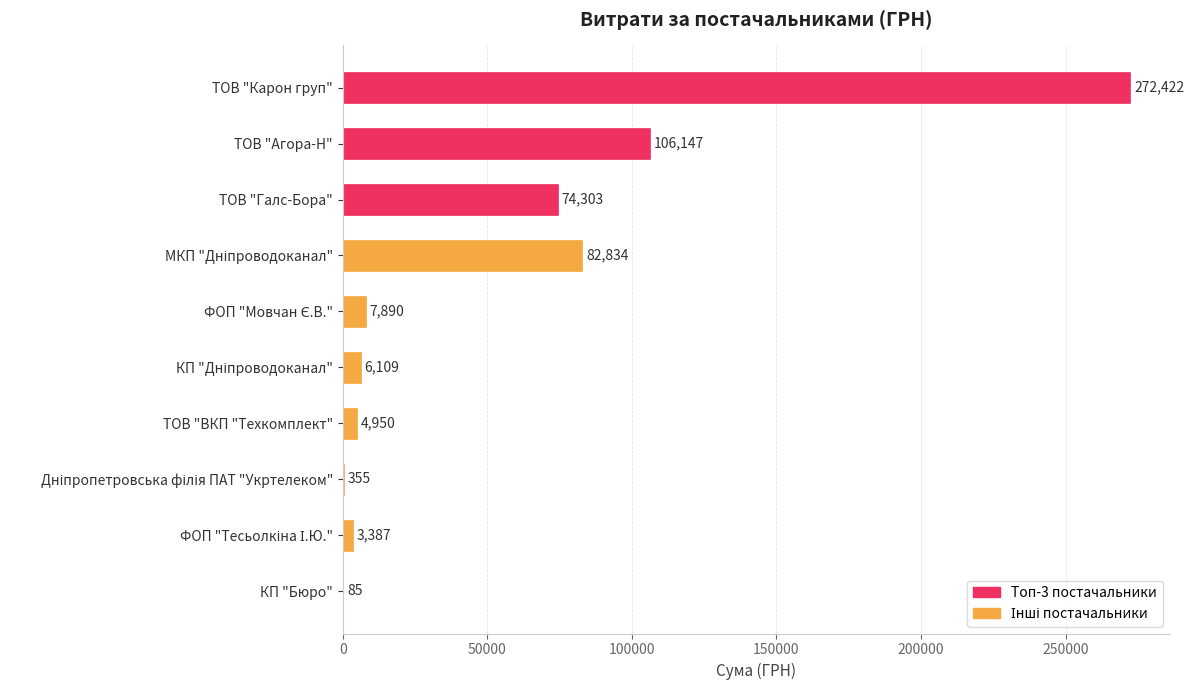

Approximately how many times larger is the value at ТОВ "Агора-Н" compared to ТОВ "Галс-Бора"?

1.4